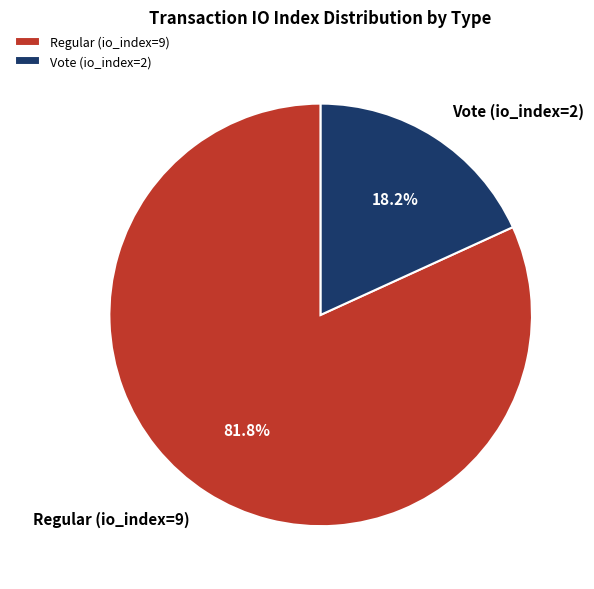

Does Vote (io_index=2) represent more than half of the total?

No